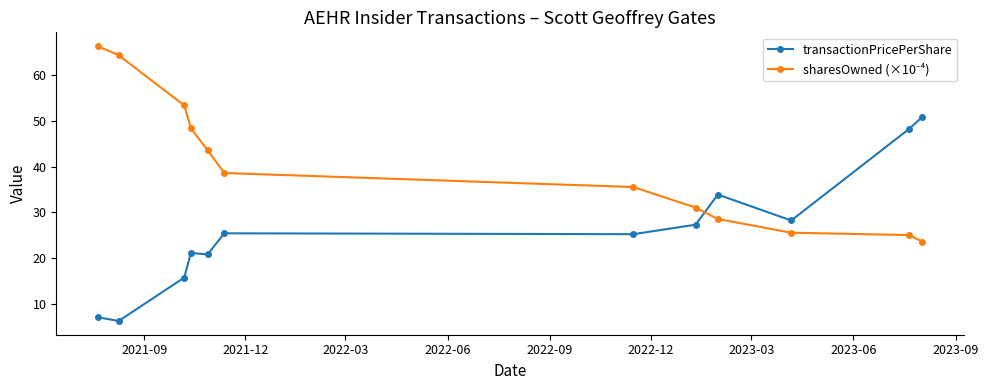

Does the chart display data point markers on the line(s)?

Yes